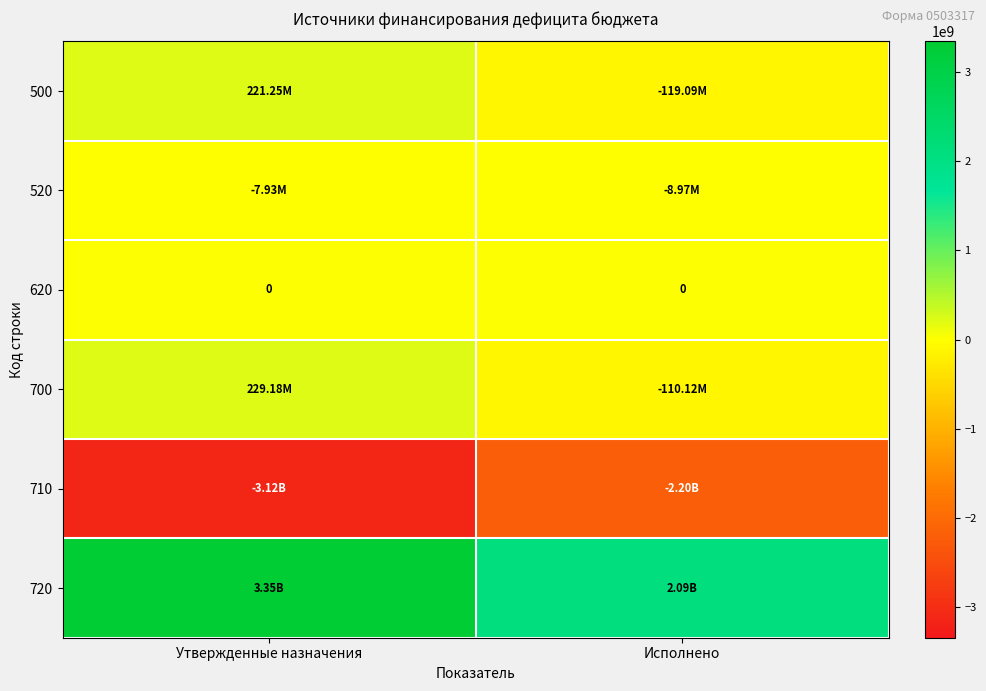

At Исполнено, list the series in order from smallest to largest.

710, 500, 700, 520, 620, 720